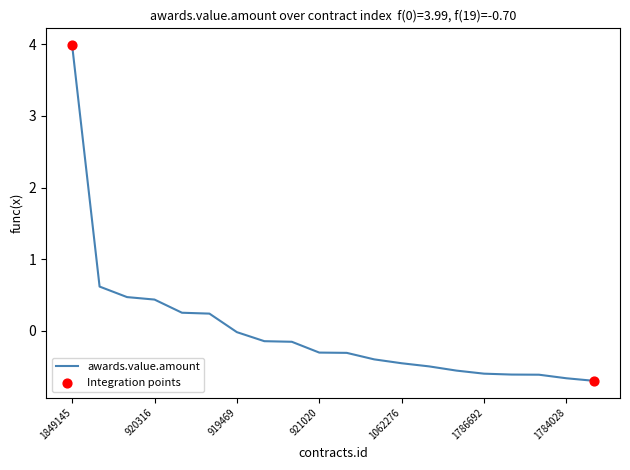

What is the difference between the maximum and minimum values?

4.7